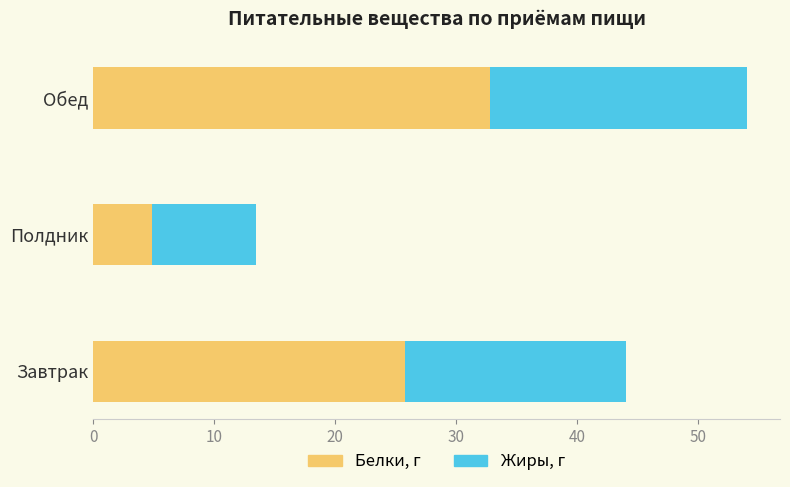

The Белки, г series shows 2.7 at Полдник. True or false?

False